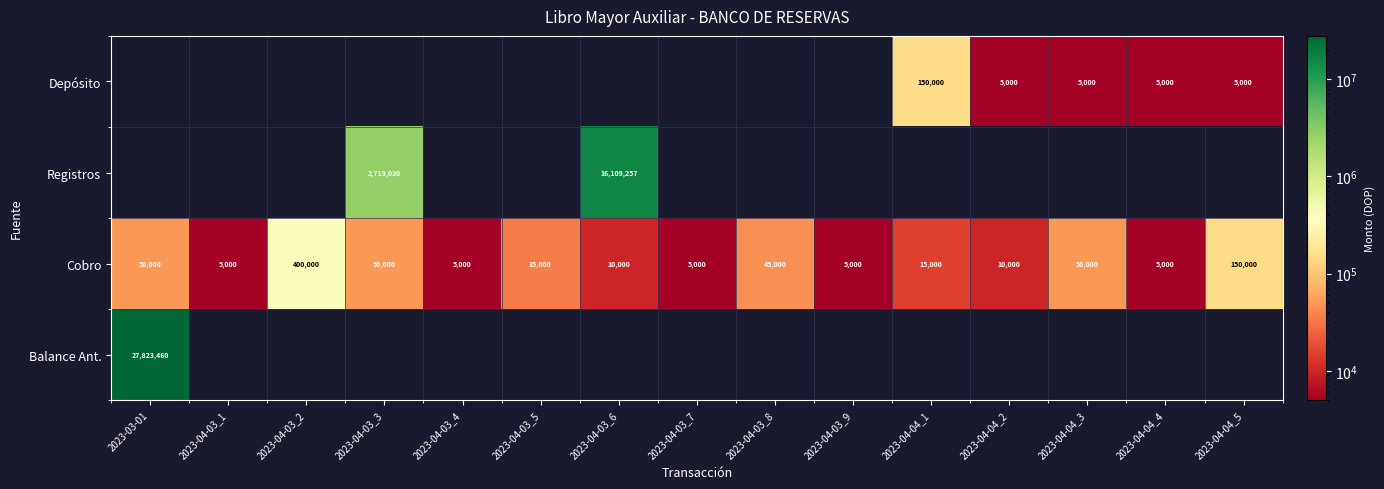

True or false: Cobro has a value of 10000 at 2023-04-04_2.

True